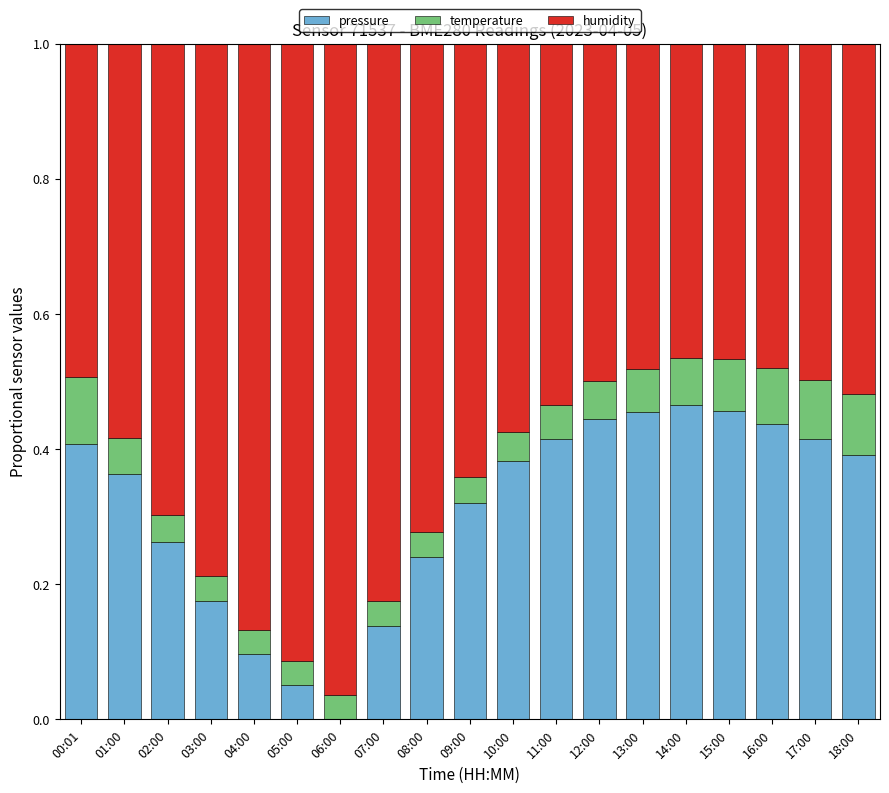

How many pressure values are between 0 and 1?

19